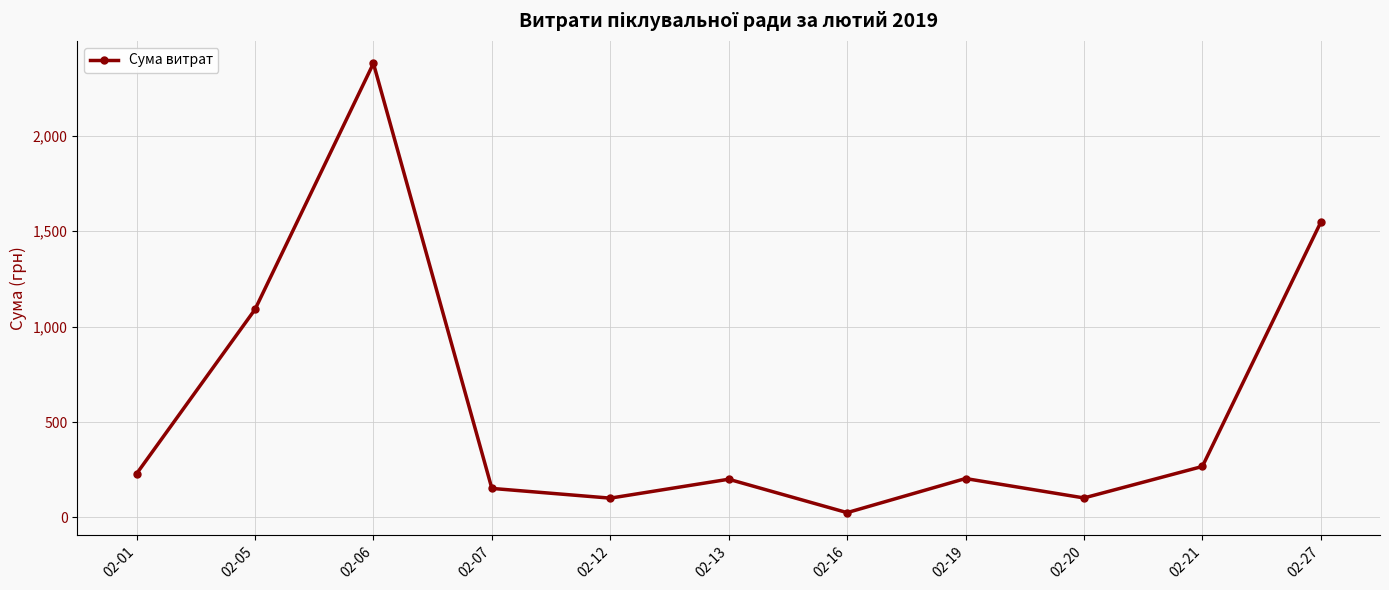

At which label does the data first exceed 203?

02-01